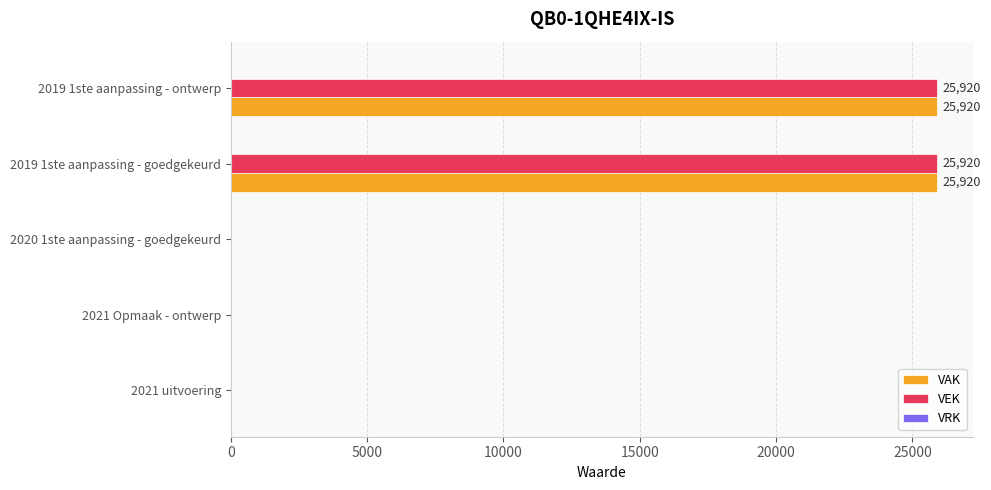

True or false: VEK has a value of -9534 at 2021 Opmaak - ontwerp.

False